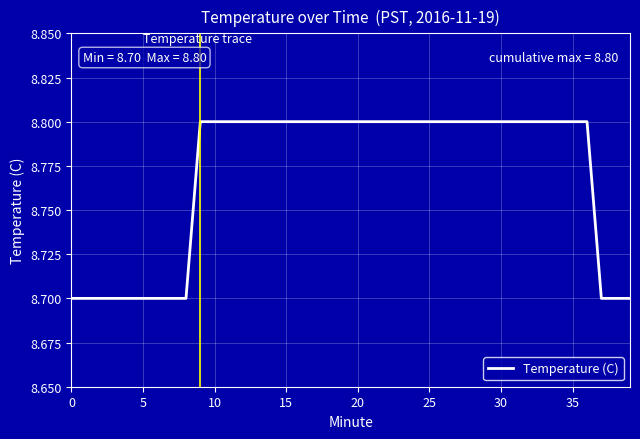

What is the maximum value shown in the chart?

8.8